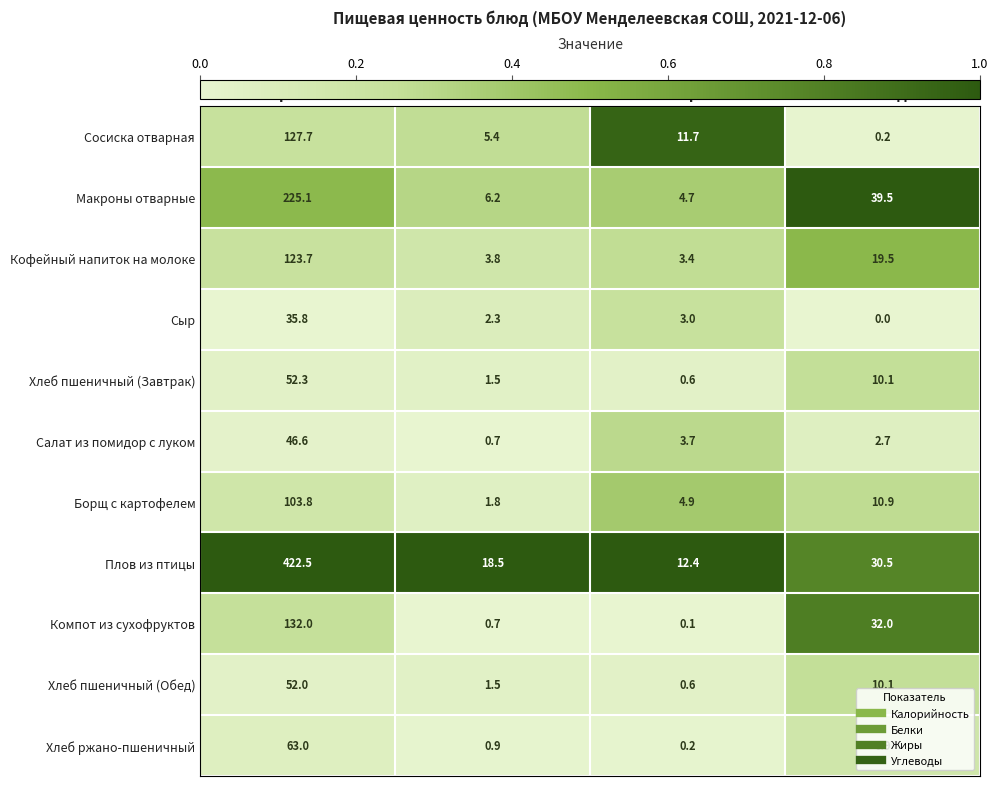

What is the difference between the Сосиска отварная values at Калорийность and Жиры?

116.0